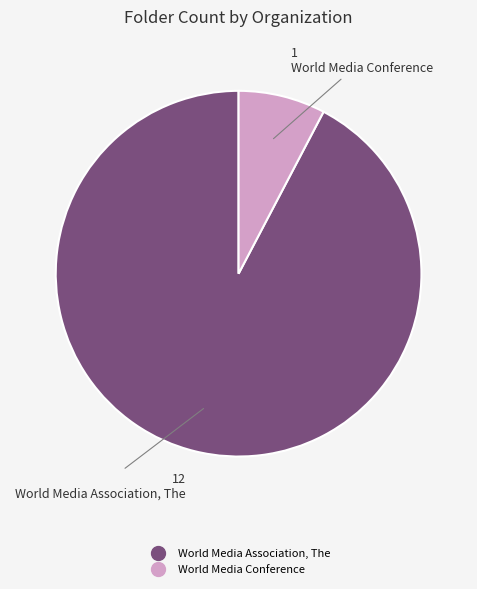

Which slice represents more than half of the pie?

World Media Association, The